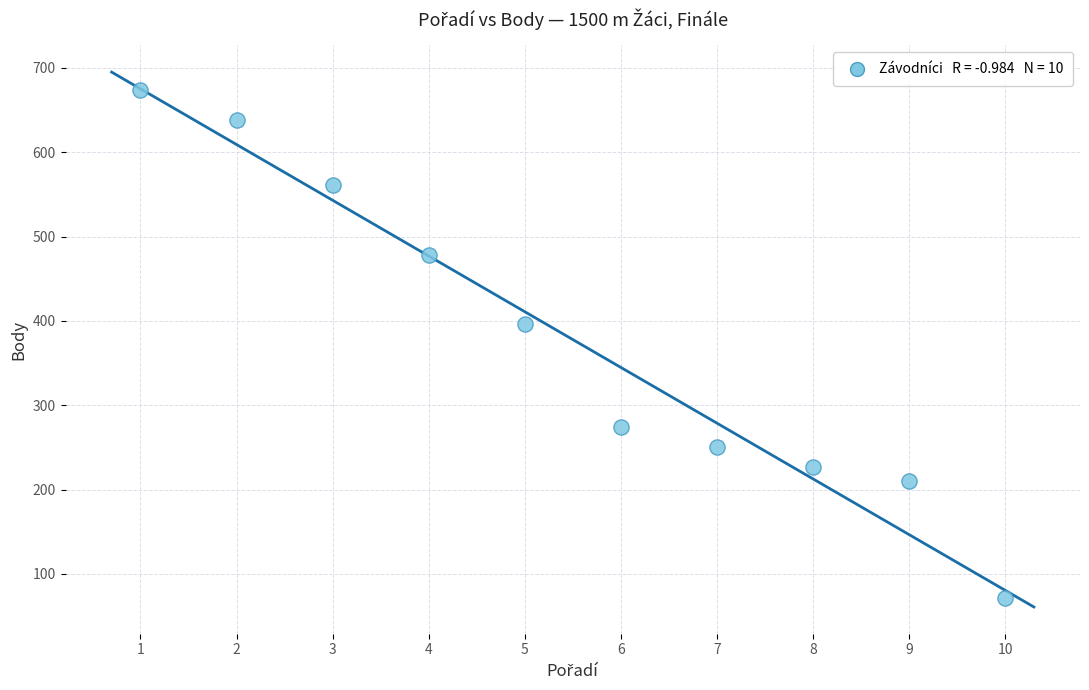

What Y value in the scatter plot is closest to 372?

396